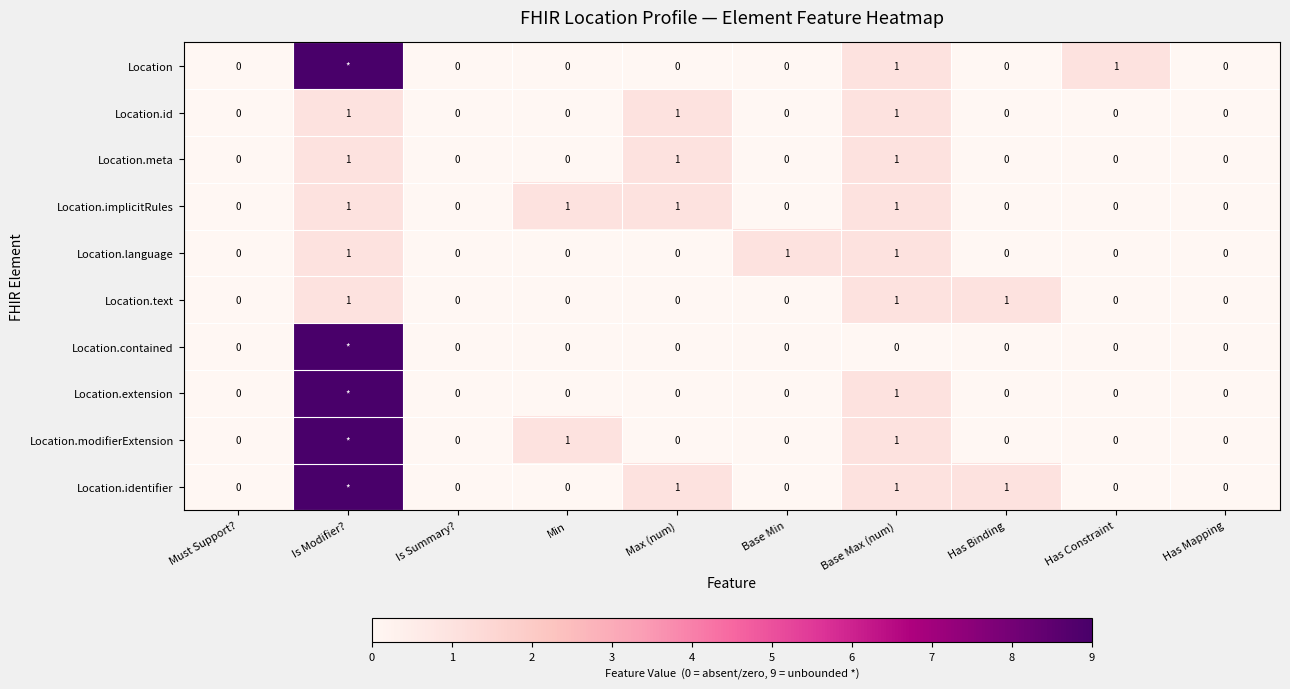

The value of Location.implicitRules at Must Support? is -1. True or false?

False